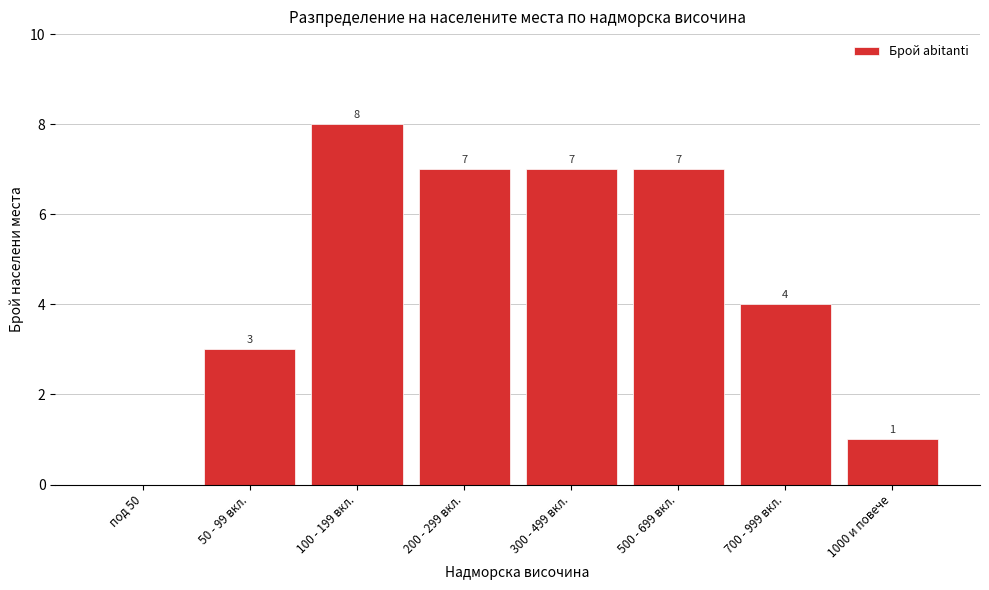

Reading right to left, transcribe all the data shown in this chart.

1000 и повече=1	700 - 999 вкл.=4	500 - 699 вкл.=7	300 - 499 вкл.=7	200 - 299 вкл.=7	100 - 199 вкл.=8	50 - 99 вкл.=3	под 50=0